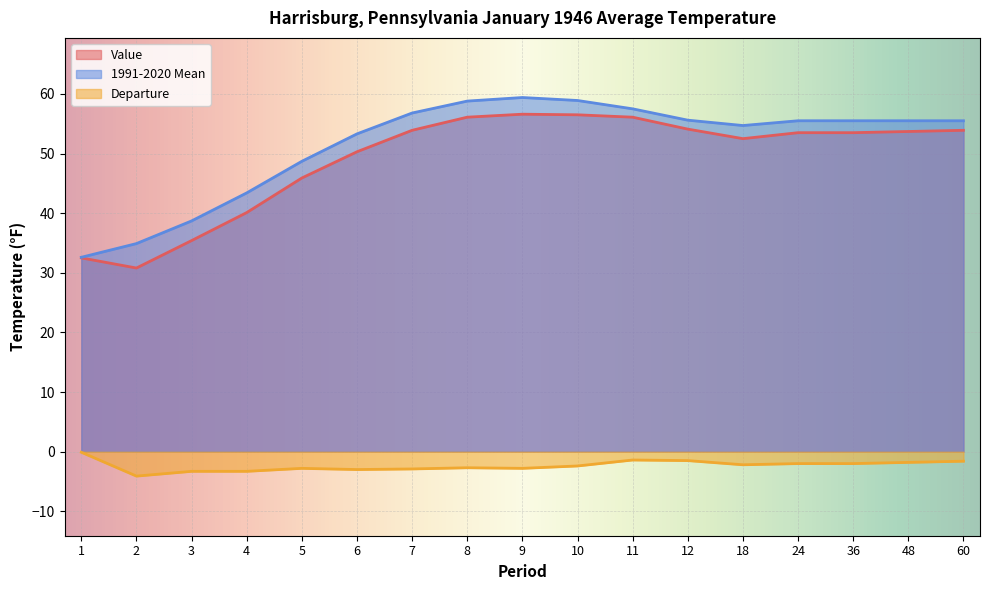

The value of 1991-2020 Mean at 4 is 43.4. True or false?

True